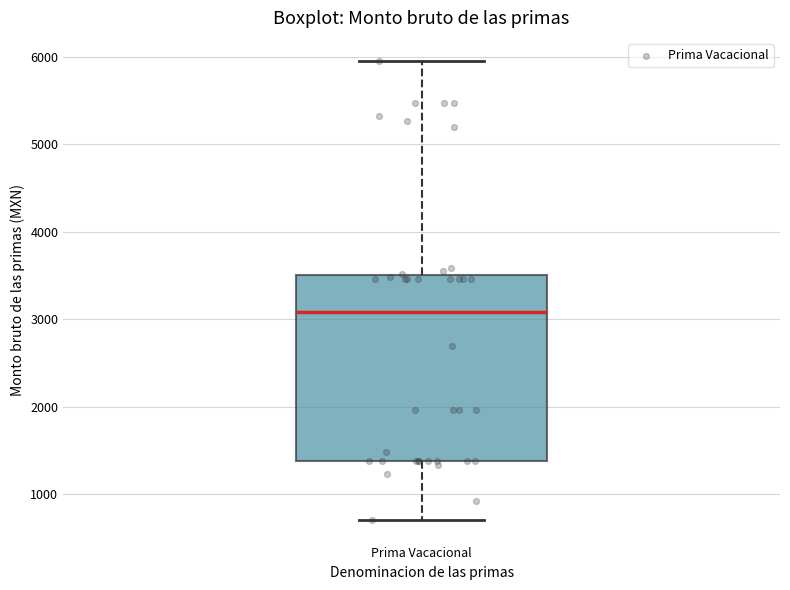

Transcribe this box plot: give where the median line is, the range the box spans, and where the two whiskers end, as read against the y-axis. The values are not printed on the chart, so give them approximately, as read against the axis.

median 3100, box 1400 to 3500, whiskers 700 to 6000